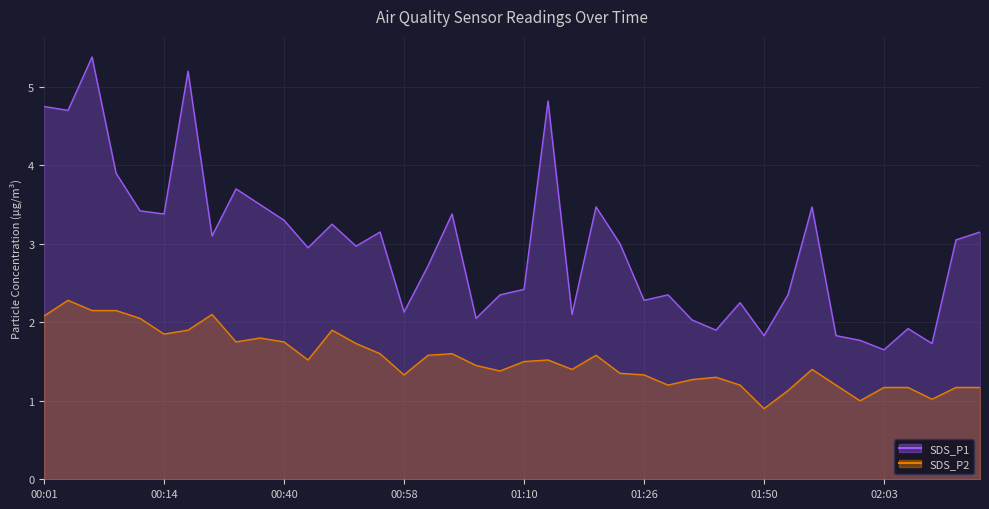

What is the spread (max minus min) of values at 00:01?

2.7